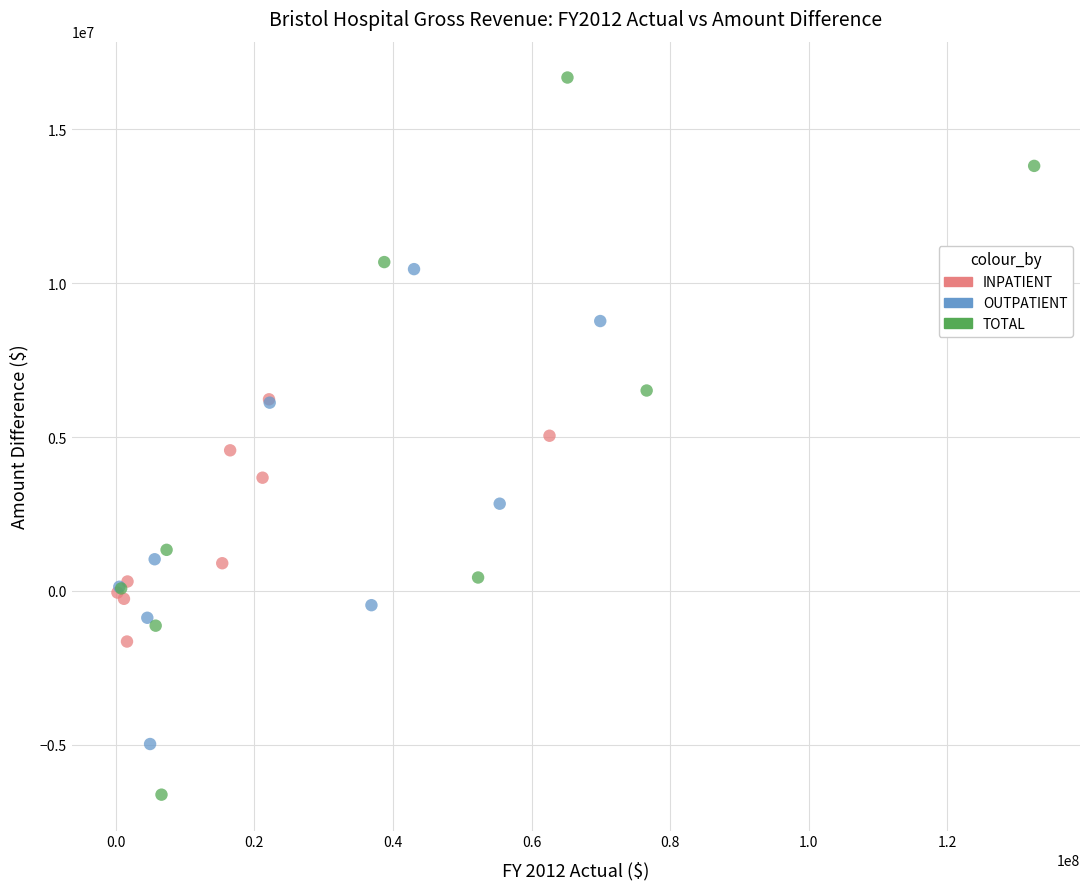

What are all the series names shown in the legend?

INPATIENT, OUTPATIENT, TOTAL